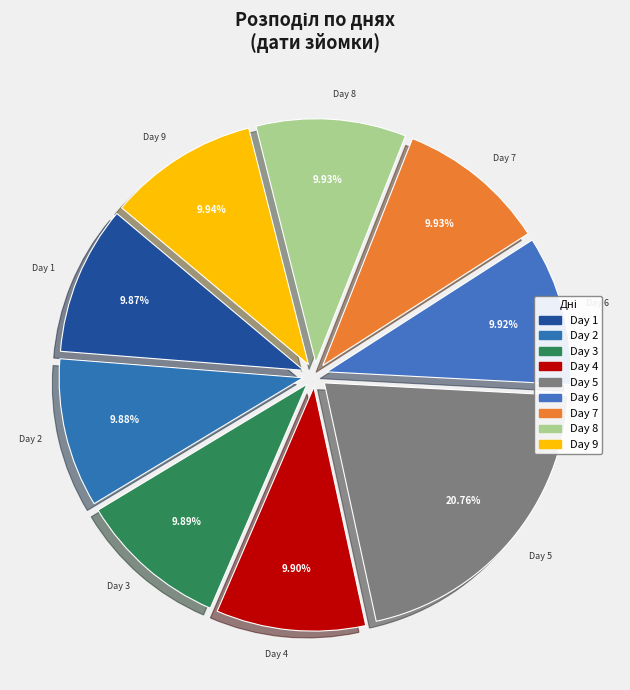

Which slice is the largest?

Day 5